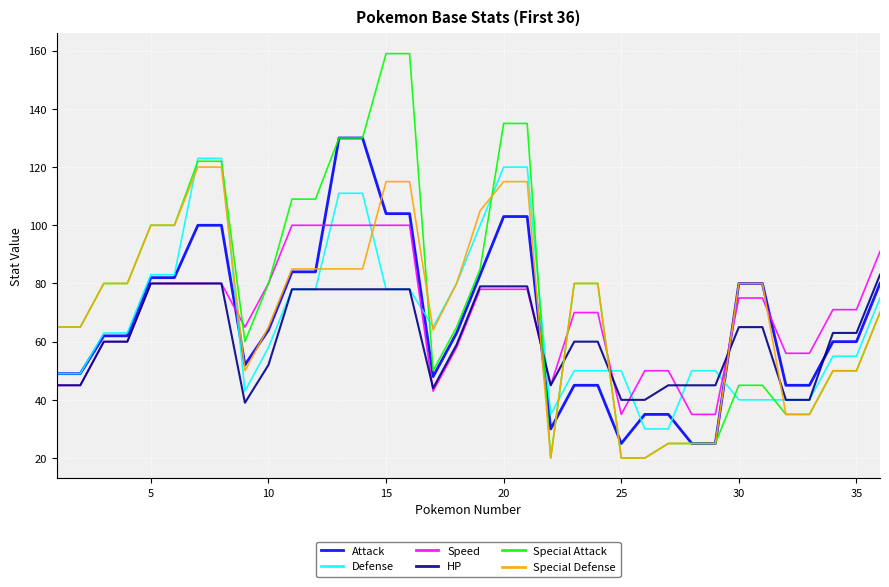

Which series has the widest spread of values?

Special Attack